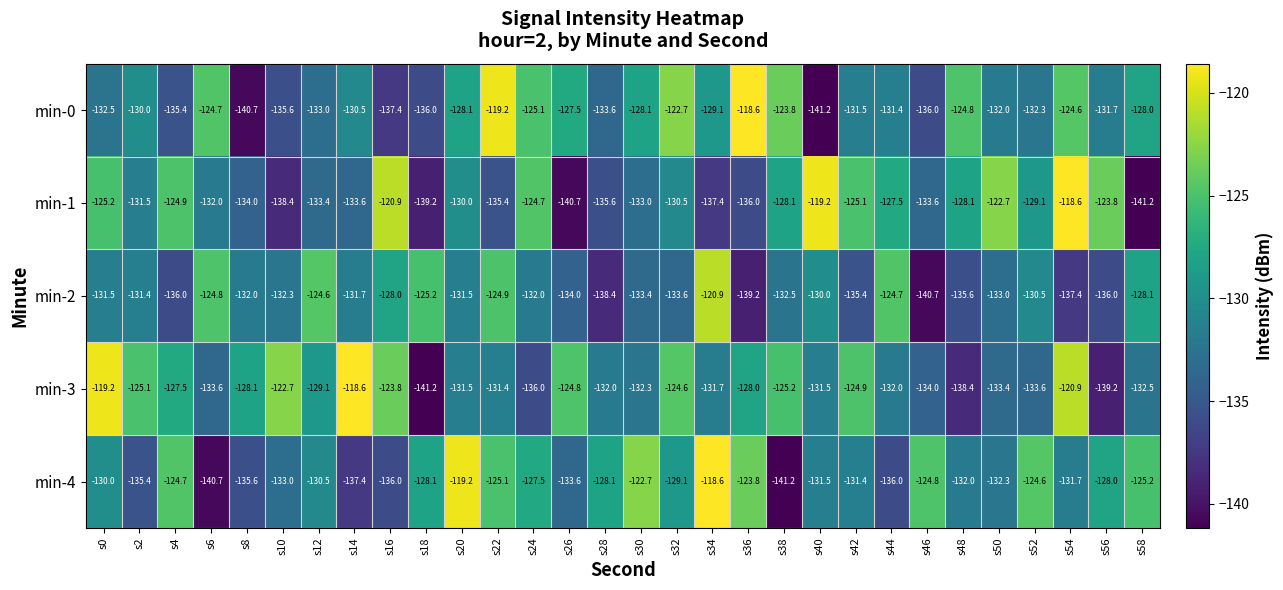

What is the greatest value displayed?

-118.6